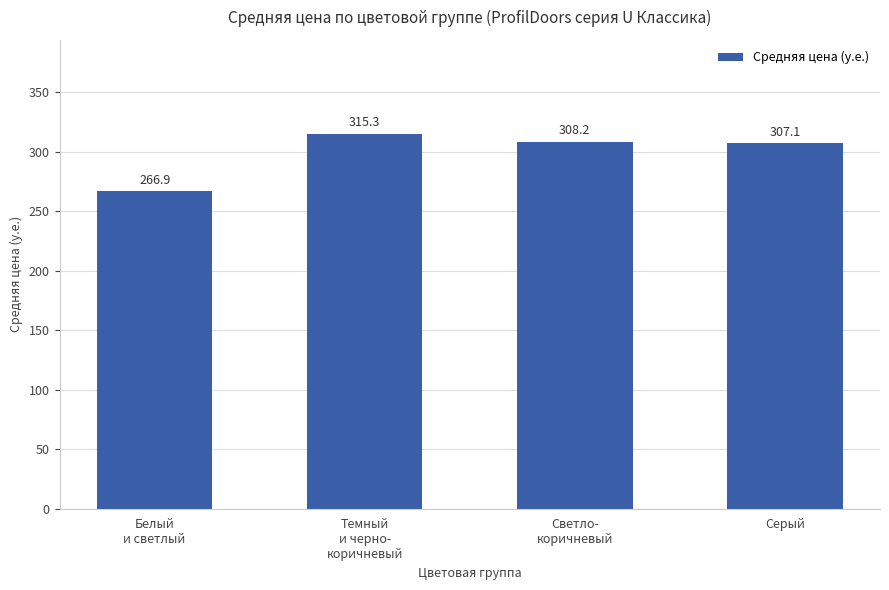

What is the change in value from Светло-
коричневый to Серый?

-1.1